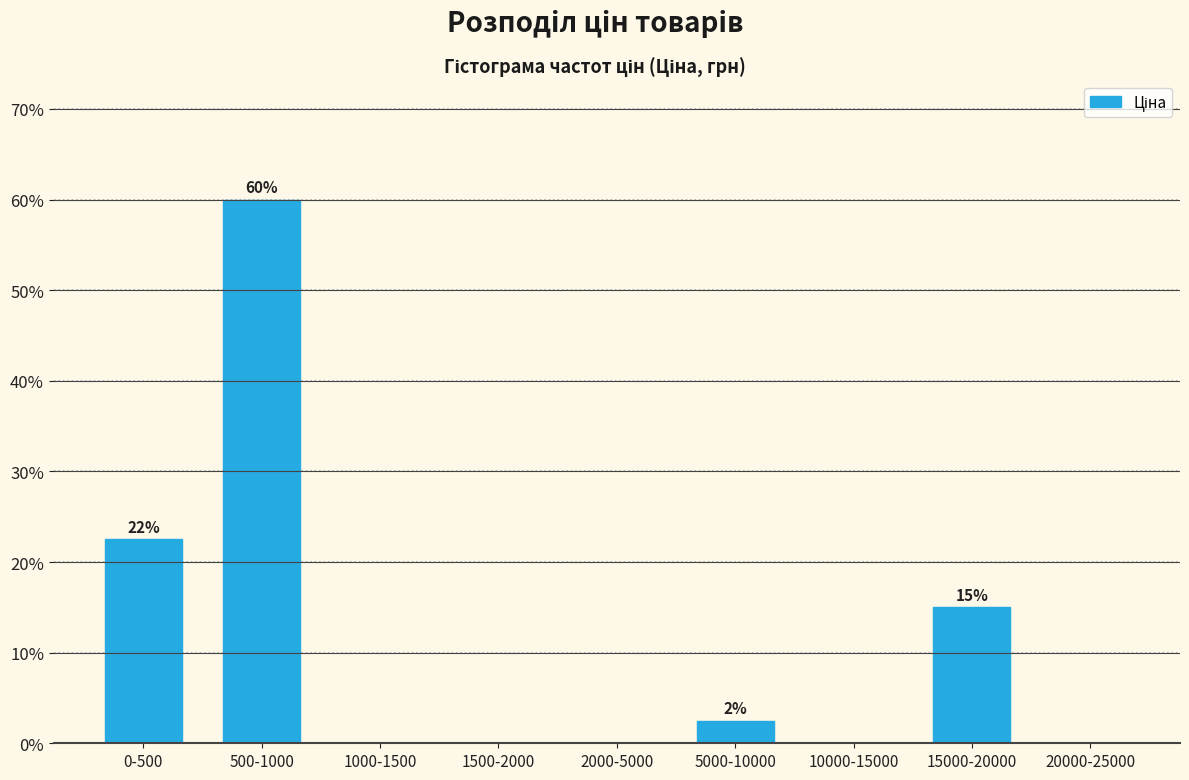

Reading left to right, what are all the values shown in this chart?

0-500=22.5	500-1000=60.0	1000-1500=0.0	1500-2000=0.0	2000-5000=0.0	5000-10000=2.5	10000-15000=0.0	15000-20000=15.0	20000-25000=0.0